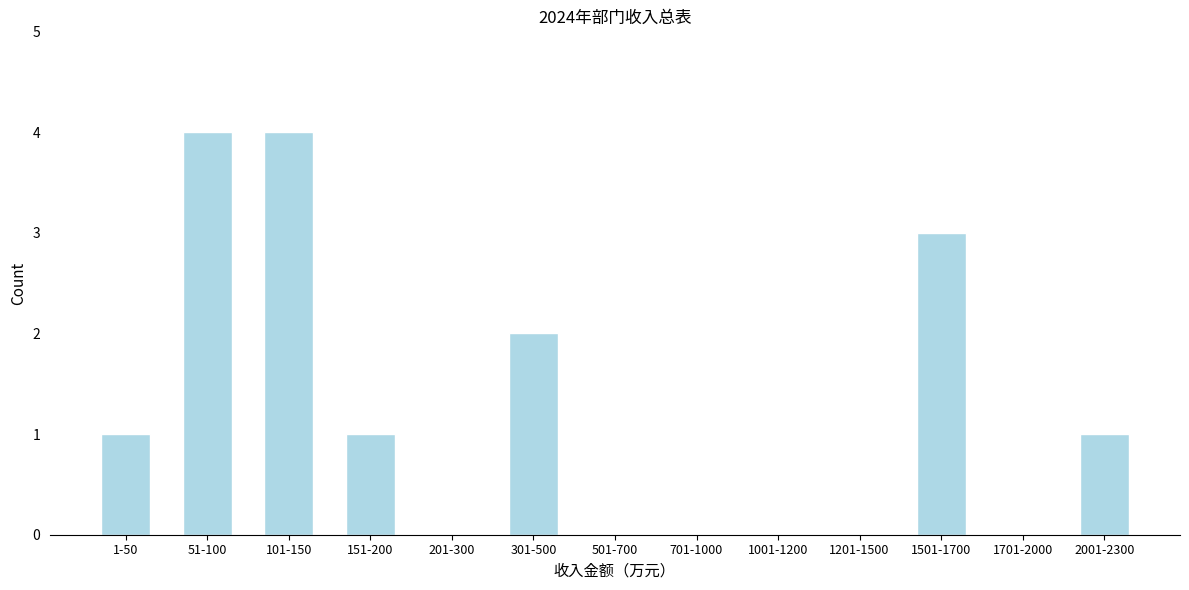

Reading right to left, what are all the values shown in this chart?

2001-2300=1	1701-2000=0	1501-1700=3	1201-1500=0	1001-1200=0	701-1000=0	501-700=0	301-500=2	201-300=0	151-200=1	101-150=4	51-100=4	1-50=1